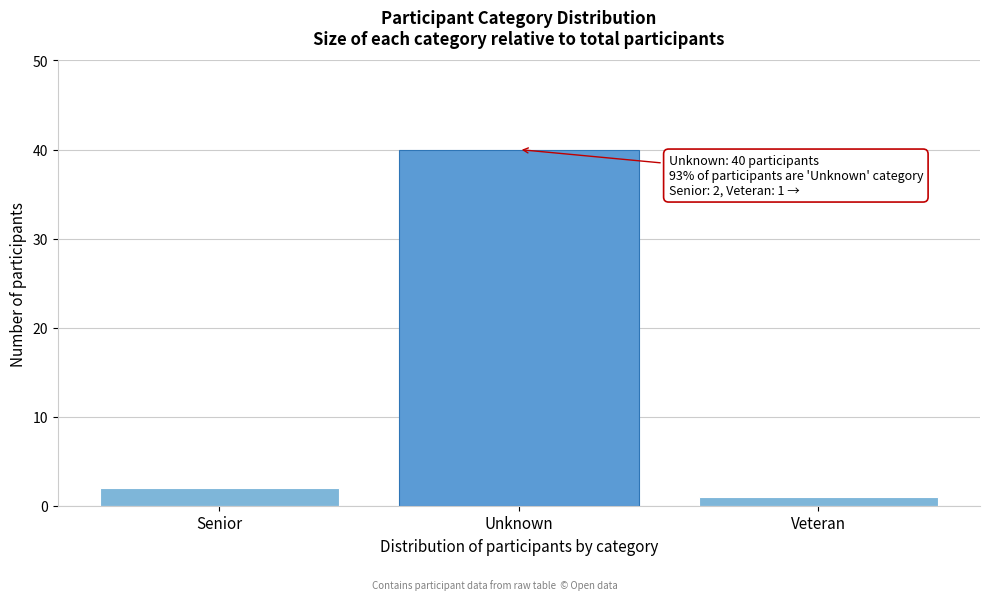

Reading right to left, list all the values displayed in this chart.

Veteran=1	Unknown=40	Senior=2